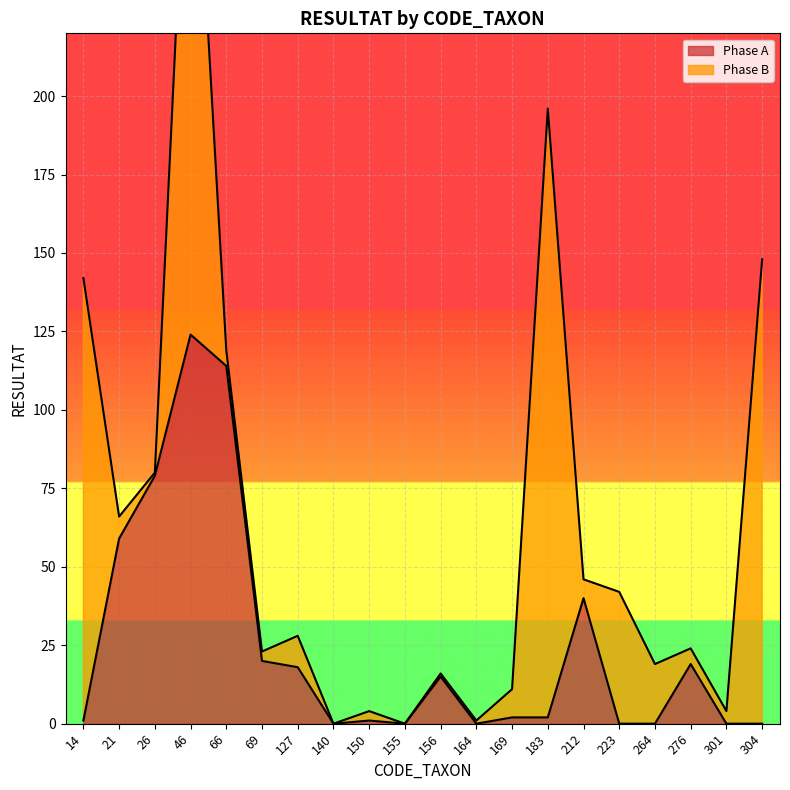

List the labels in order of value, smallest first.

140, 155, 164, 223, 264, 301, 304, 14, 150, 169, 183, 156, 127, 276, 69, 212, 21, 26, 66, 46